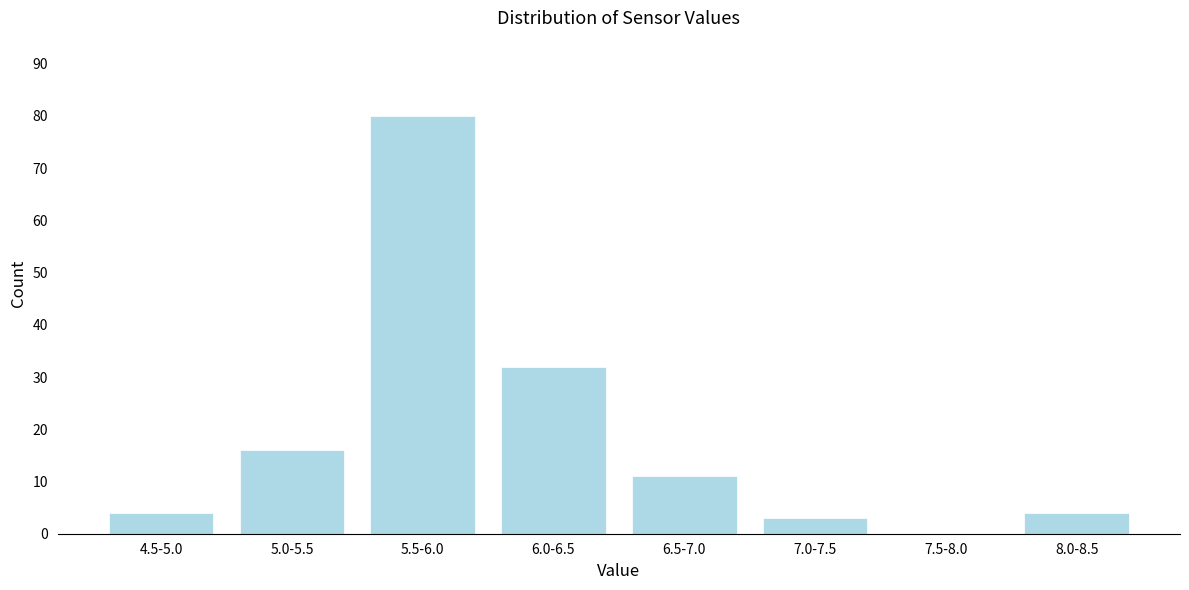

Reading right to left, what are all the values shown in this chart?

8.0-8.5=4	7.5-8.0=0	7.0-7.5=3	6.5-7.0=11	6.0-6.5=32	5.5-6.0=80	5.0-5.5=16	4.5-5.0=4